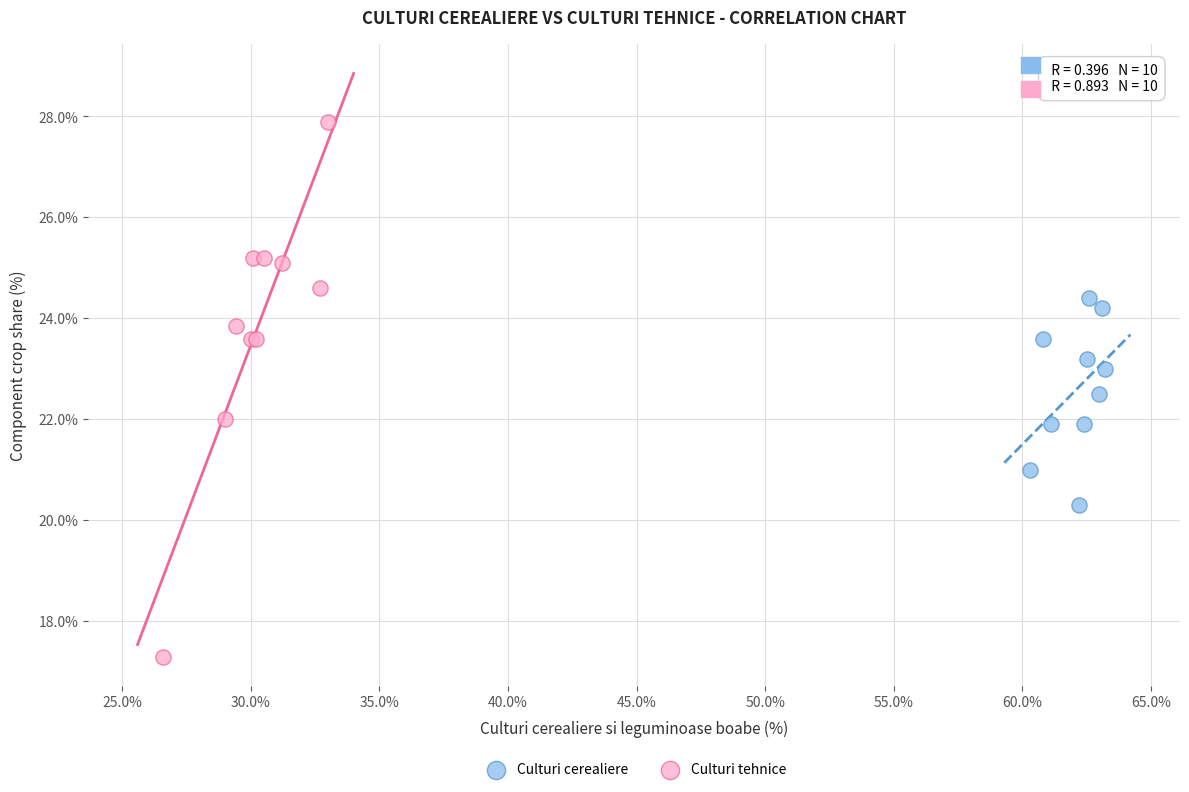

Which series has the widest spread of Y values?

Culturi tehnice